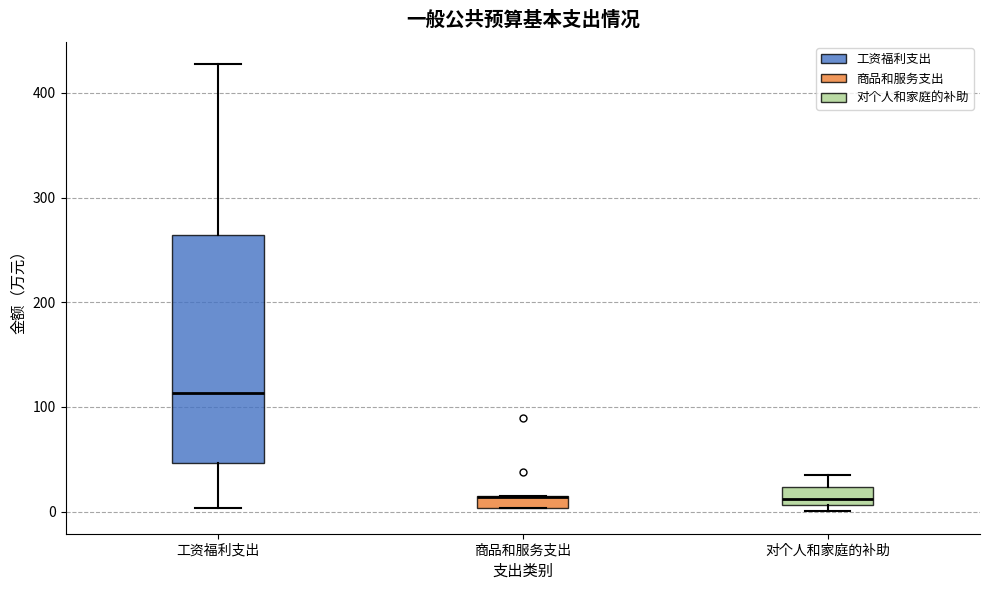

Where is the lower edge of the box for 商品和服务支出 on the y-axis? The values are not printed on the chart, so give them approximately, as read against the axis.

0